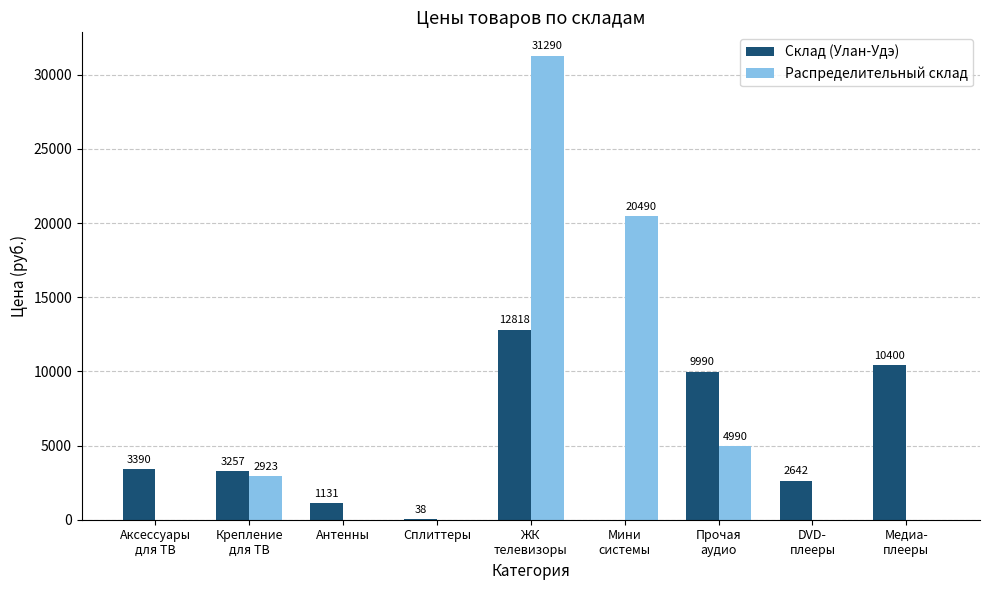

Is the value of Склад (Улан-Удэ) at Сплиттеры greater than the value of Распределительный склад at Крепление
для ТВ?

No